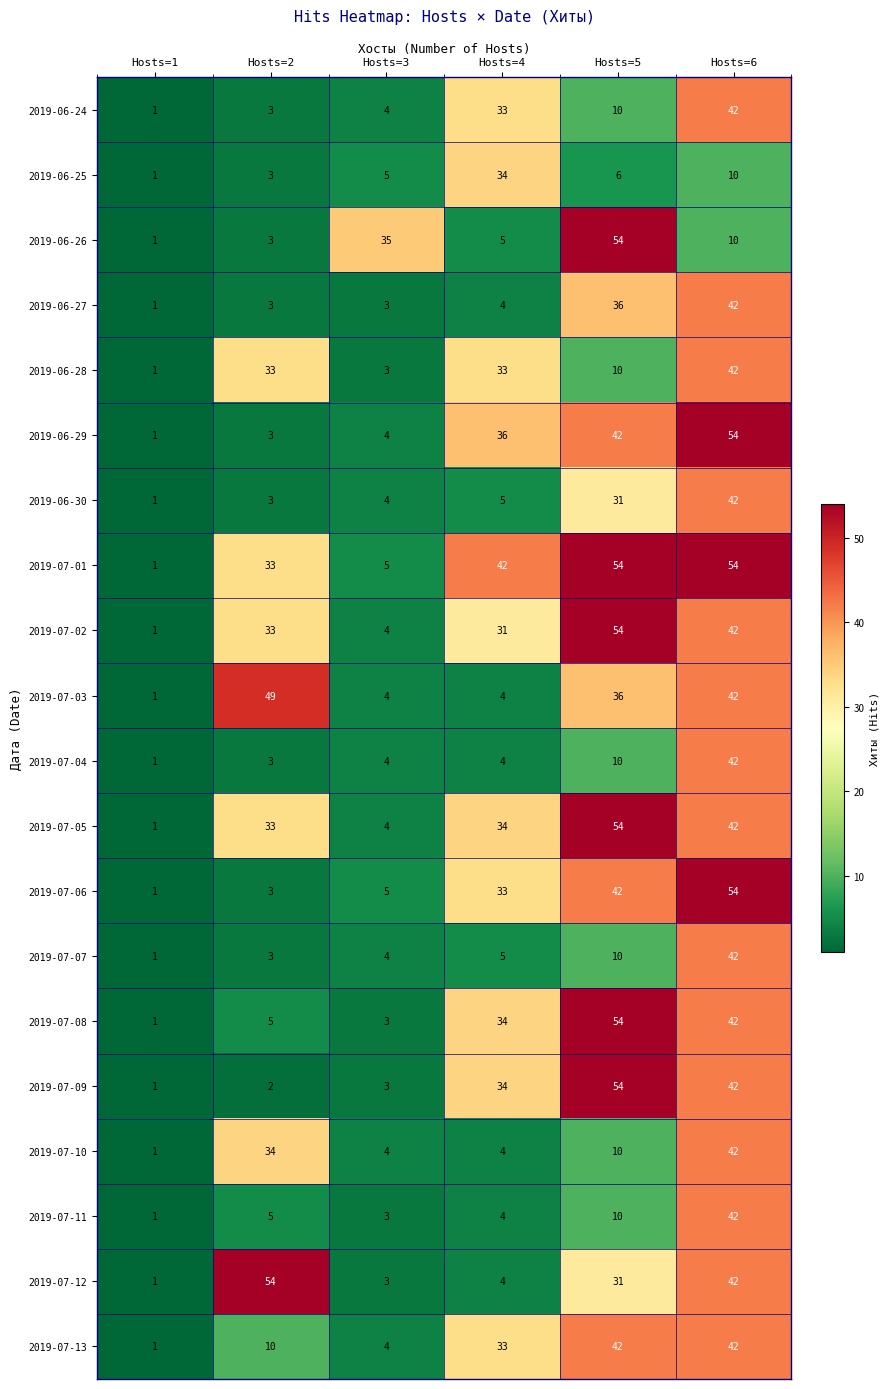

What is the total value across all series at Hosts=1?

20